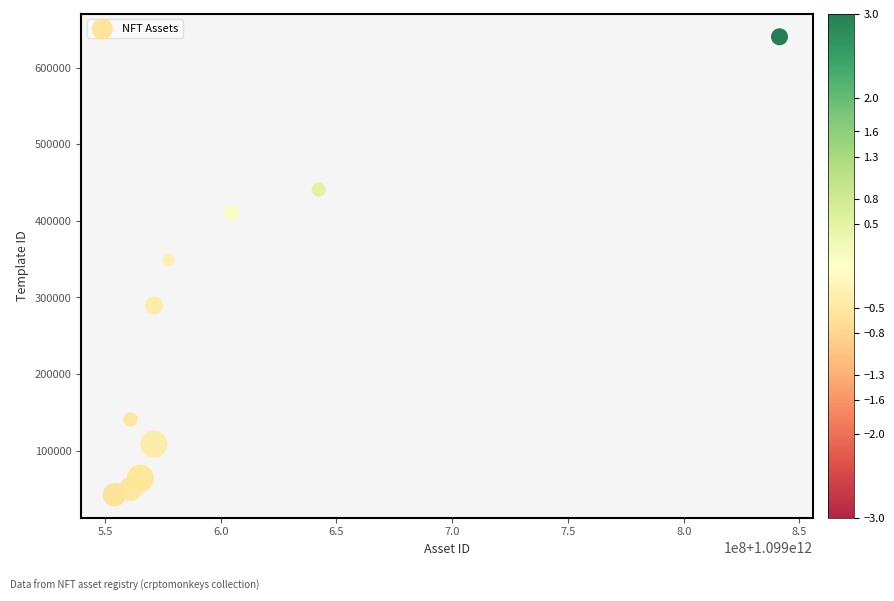

What Y value in the scatter plot is closest to 341422?

349523